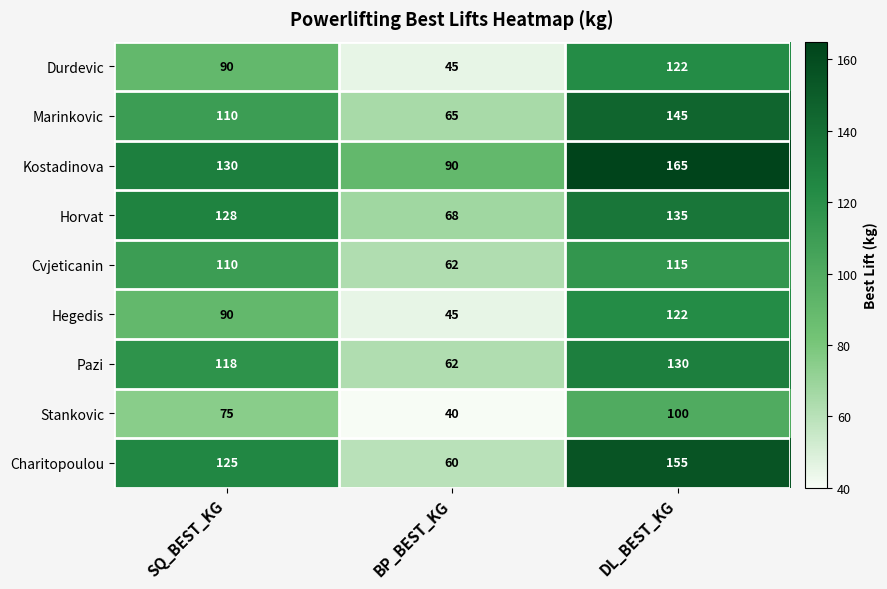

The Hegedis series shows 90 at SQ_BEST_KG. True or false?

True